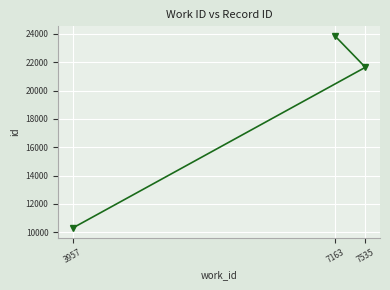

Does the chart display data point markers on the line(s)?

Yes